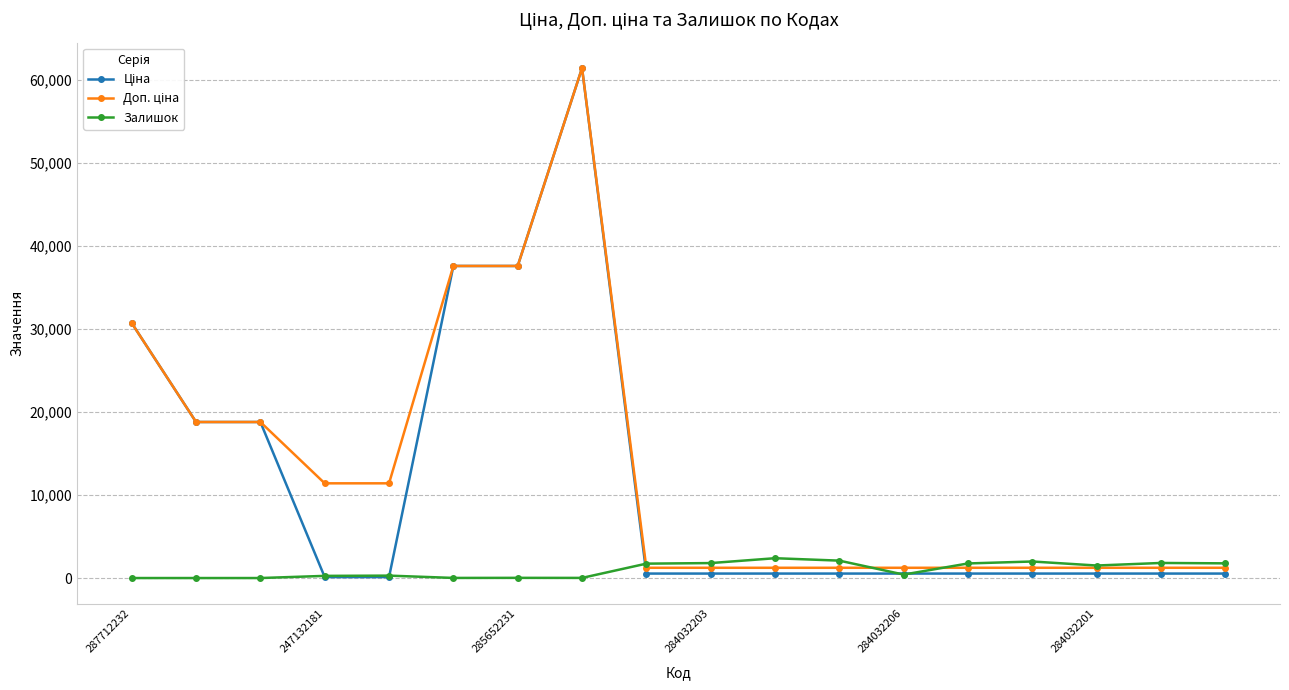

What is the sum of all Залишок values?

17882.0